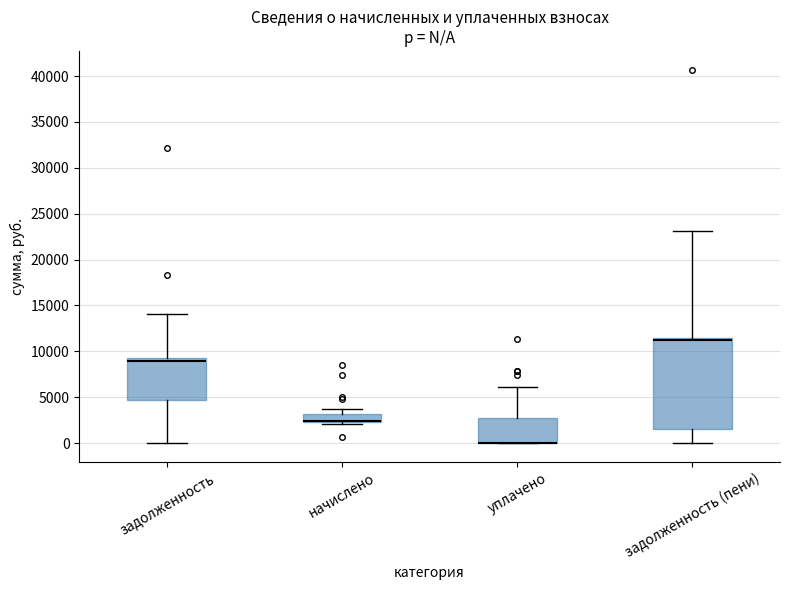

Which box is the tallest, from its lower edge to its upper edge?

задолженность (пени)